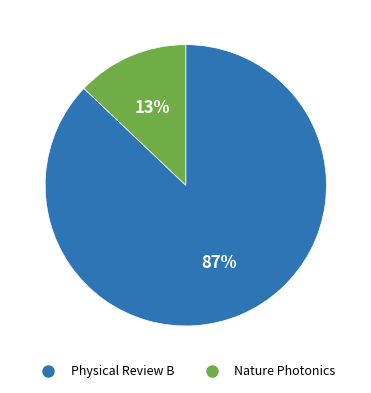

The Physical Review B slice represents 87% of the pie. True or false?

True